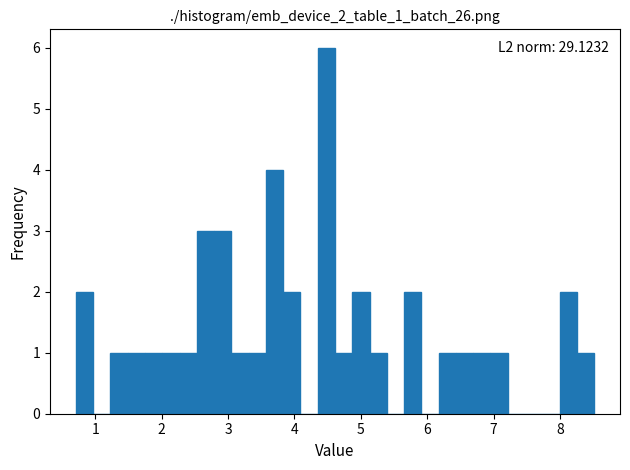

Read against the x-axis, roughly where is the centre of the tallest bar?

4.5